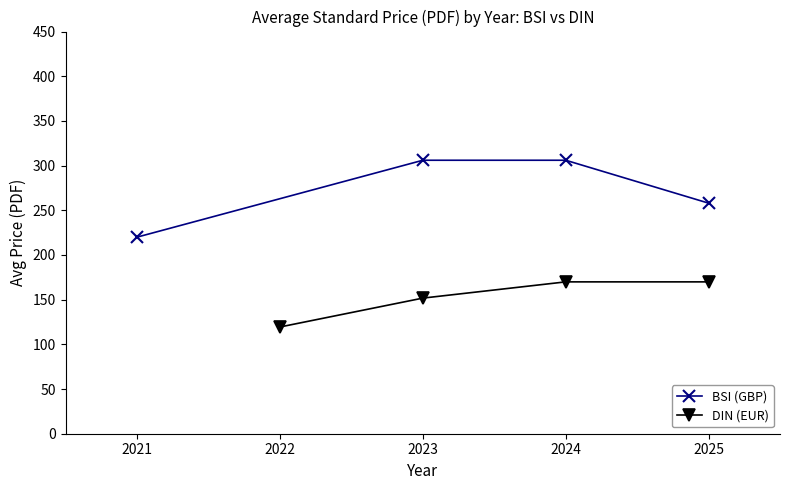

Read the DIN (EUR) value at 2023.

151.8